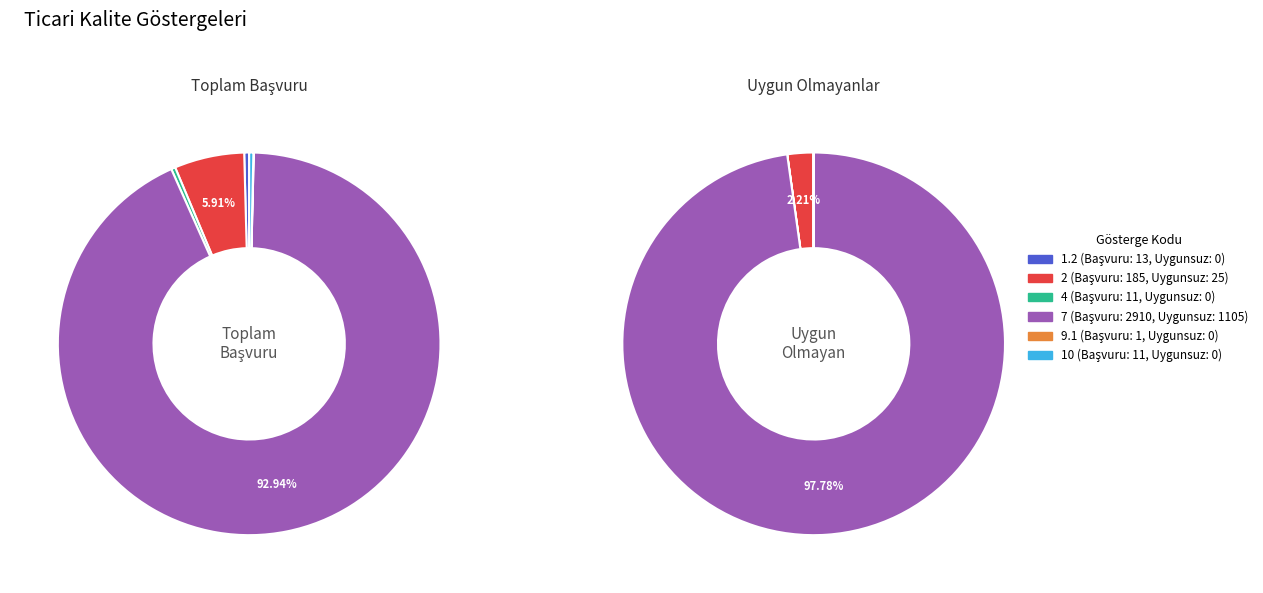

To the nearest percent, what portion does 7 represent?

93%